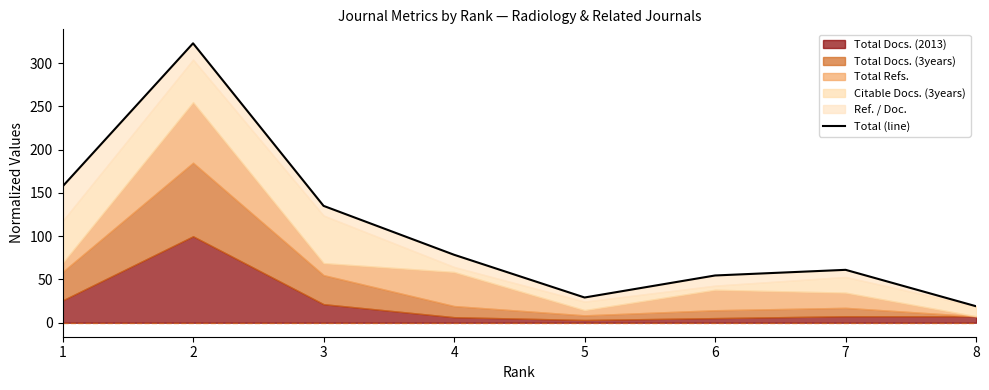

Which label corresponds to the smallest value in the chart?

8